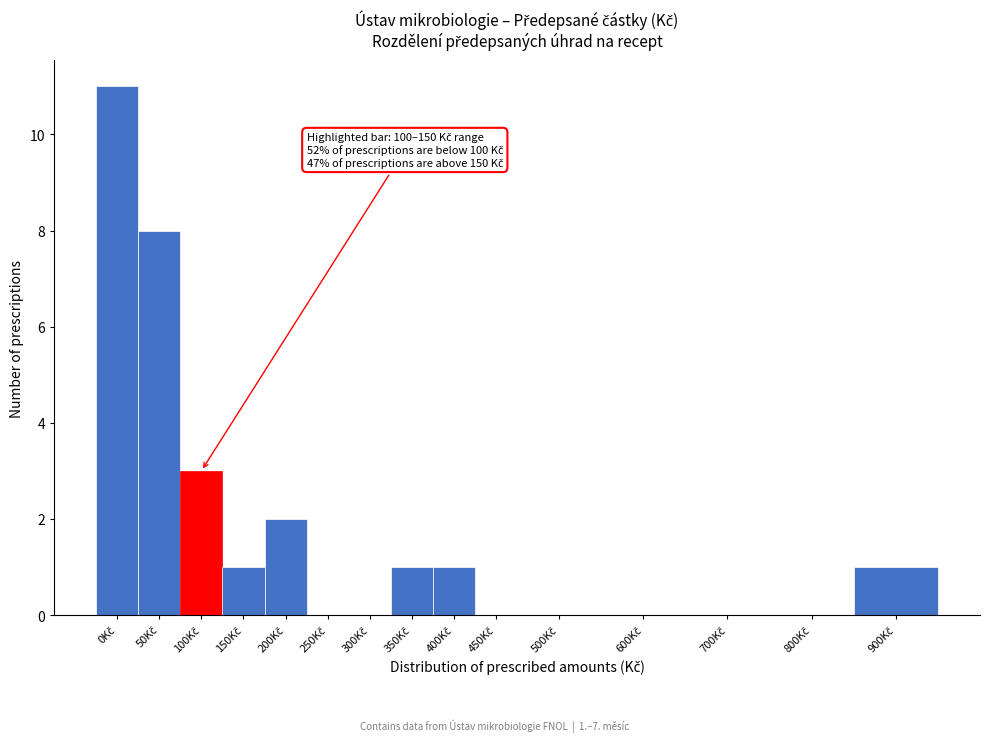

What is the sum of all values?

28